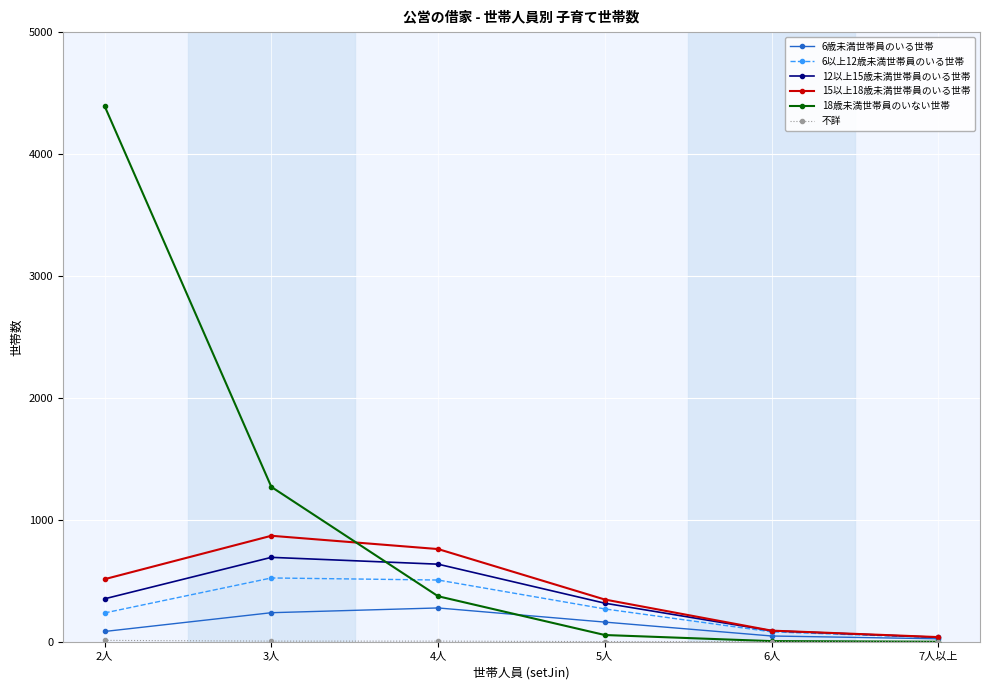

Which series has the largest total across all categories?

18歳未満世帯員のいない世帯